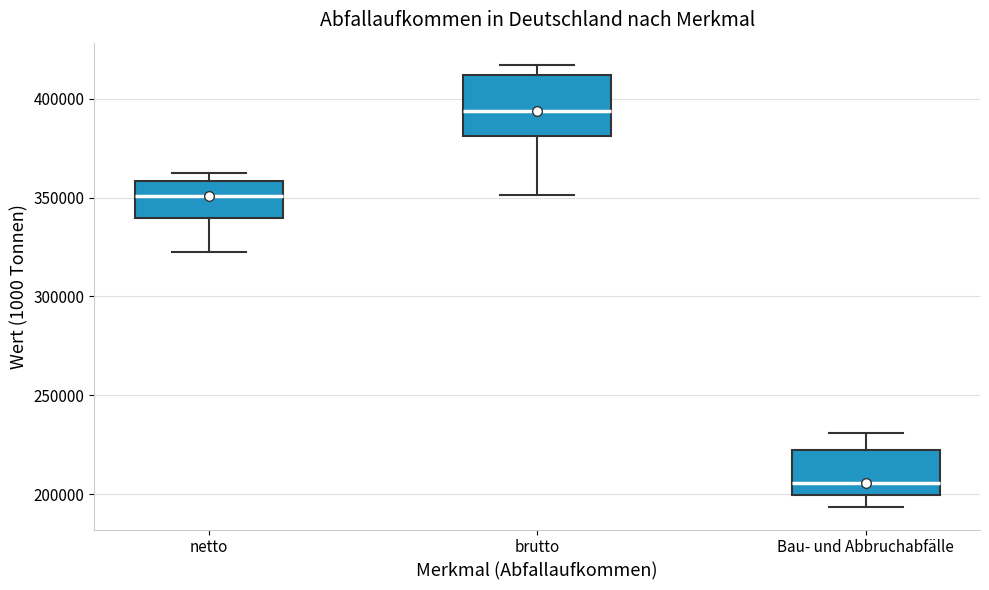

Reading left to right, transcribe this box plot: for each box, give where its median line is, the range the box spans, and where its two whiskers end, as read against the y-axis. The values are not printed on the chart, so give them approximately, as read against the axis.

netto: median 350000, box 340000 to 360000, whiskers 320000 to 360000 (just above the box's upper edge)
brutto: median 395000, box 380000 to 410000, whiskers 350000 to 415000
Bau- und Abbruchabfälle: median 205000, box 200000 to 220000, whiskers 195000 to 230000